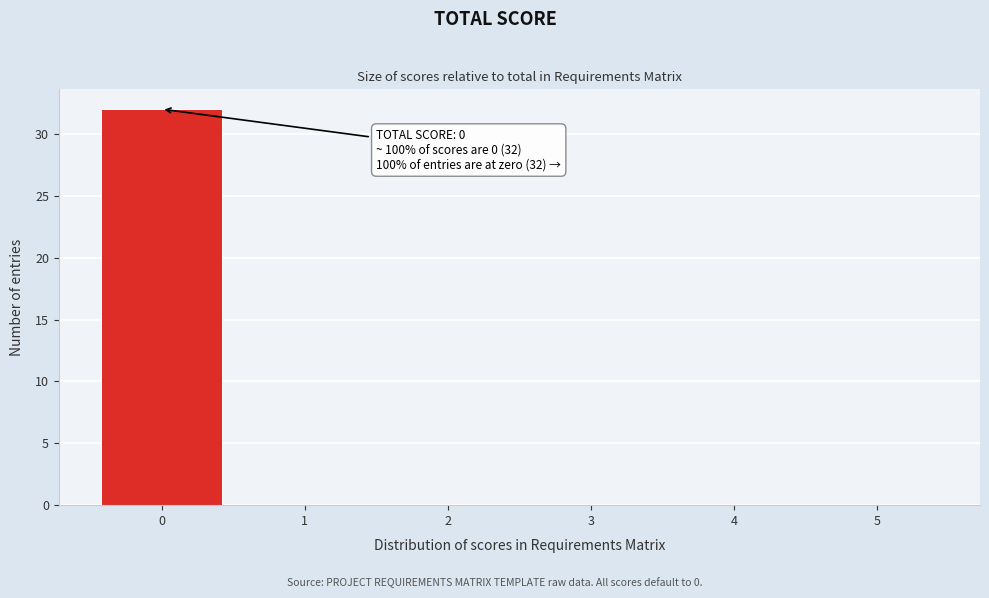

Over which range of the x-axis is the bar tallest?

-0.5 to 0.5